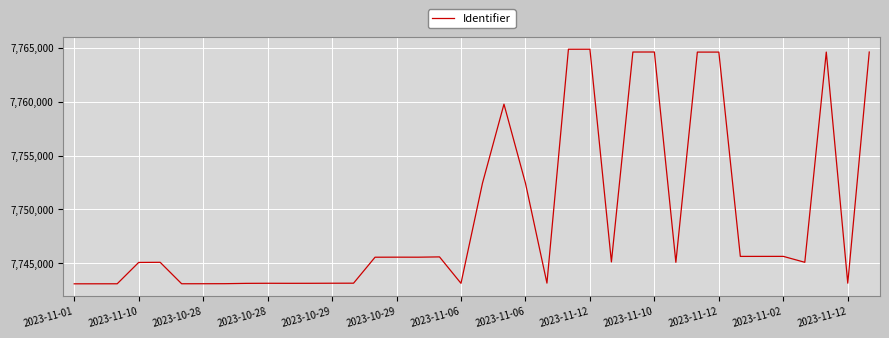

What is the difference between the maximum and minimum values?

21758